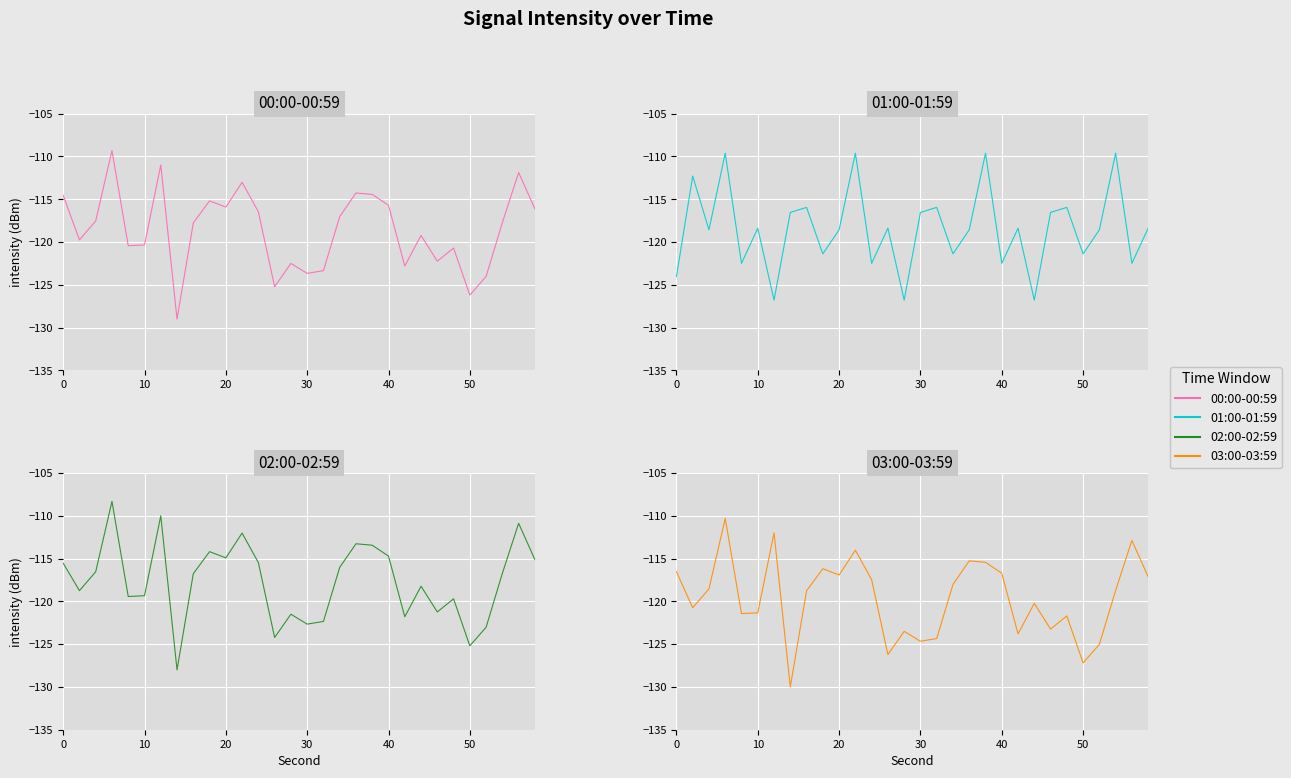

What is the difference between the maximum and minimum values in the 01:00-01:59 series?

17.2